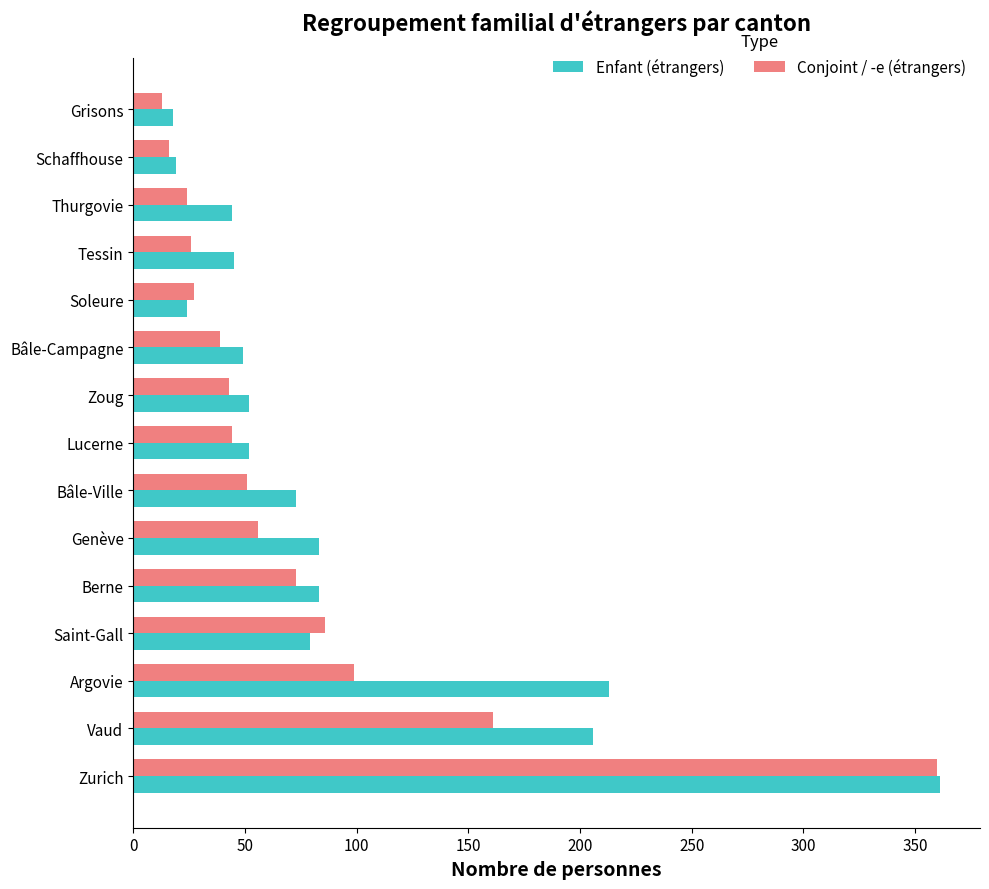

What is the sum of all Enfant (étrangers) values?

1401